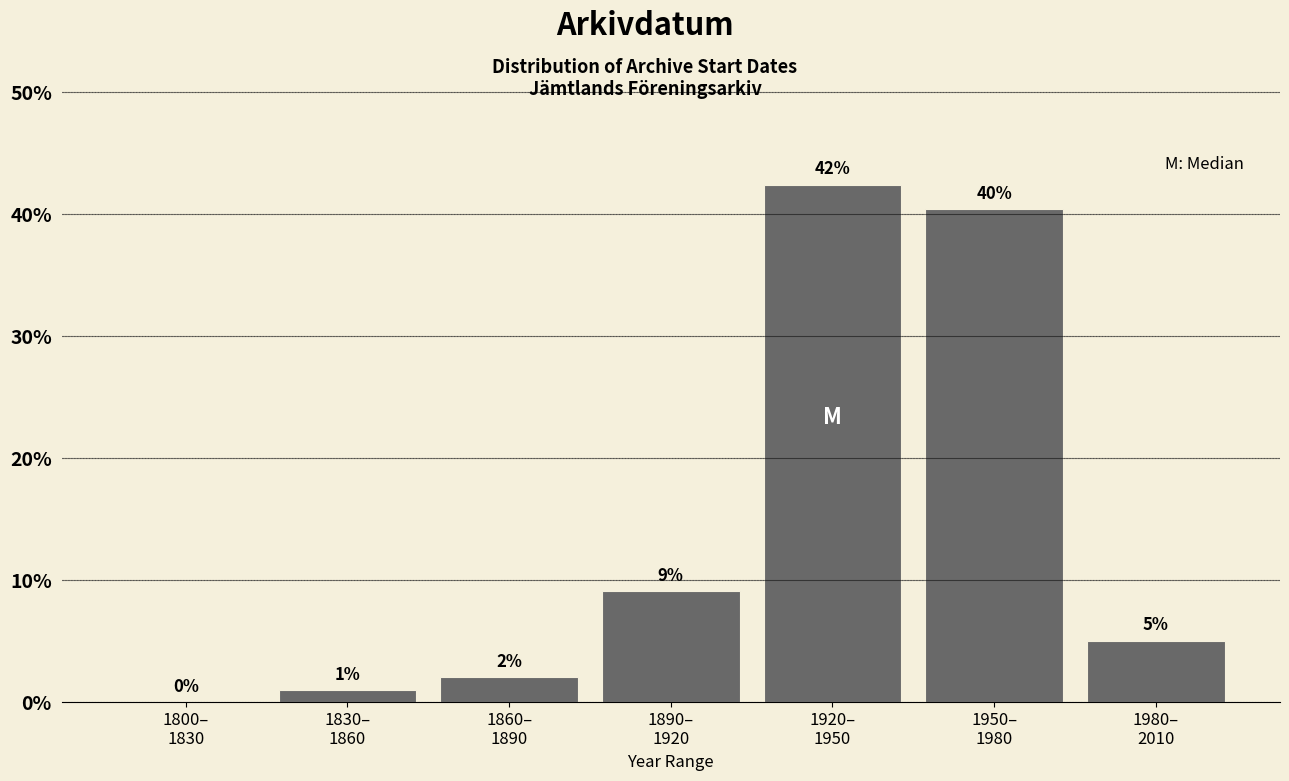

What is the maximum value shown in the chart?

42.4